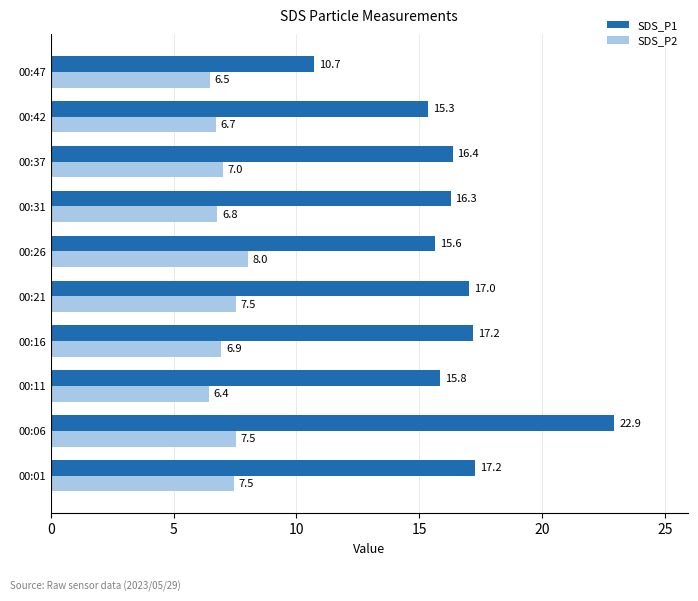

What is the minimum value shown in the chart?

6.4